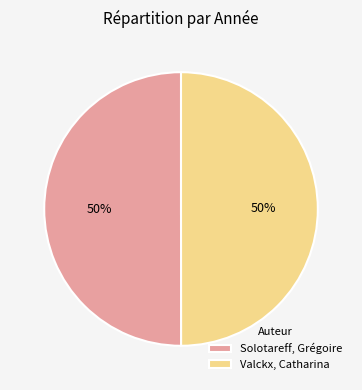

To the nearest percent, what is the average slice percentage?

50%